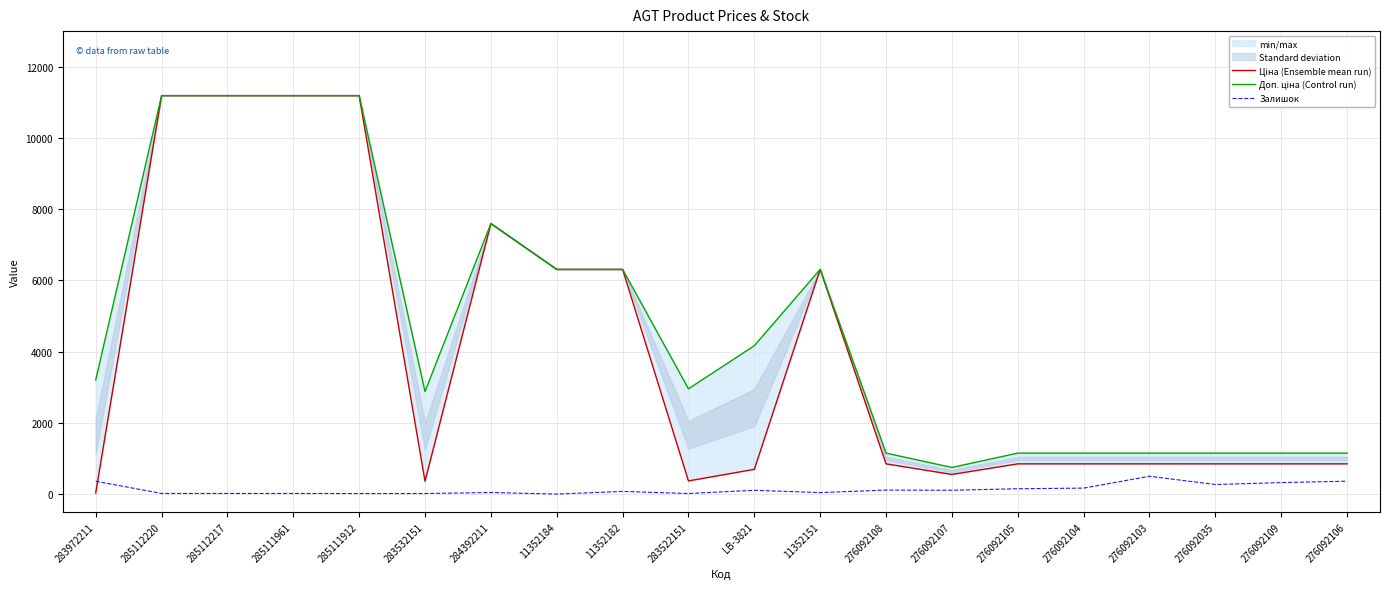

Which category has the lowest value in the Доп. ціна (Control run) series?

276092107